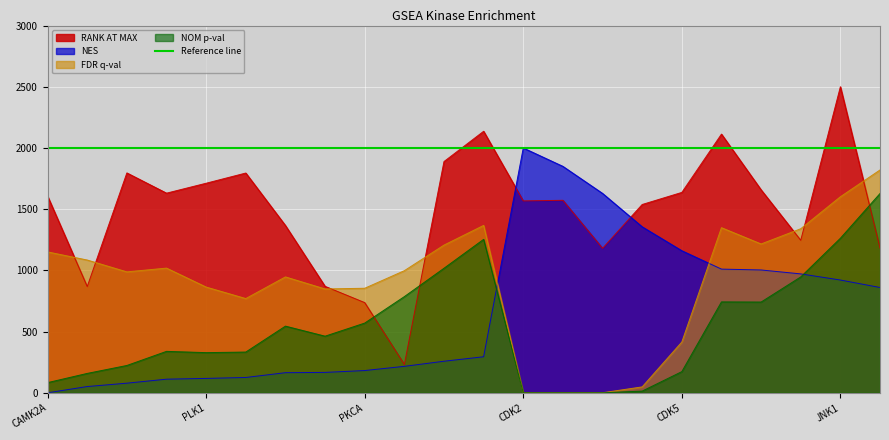

What is the difference between the highest and lowest values at AKT1?

702.9